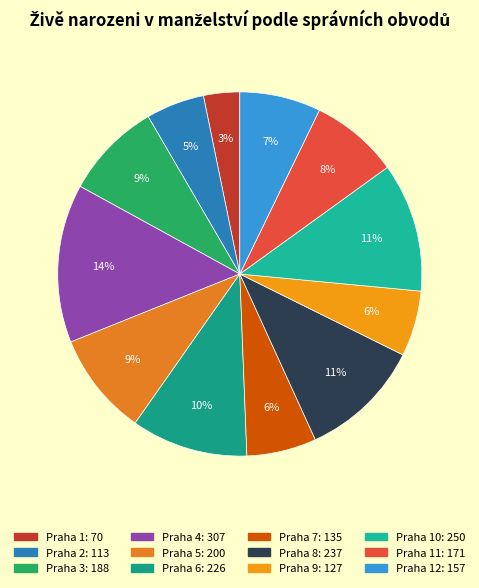

Count the number of slices in the pie.

12